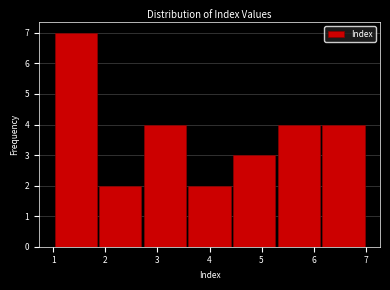

Reading left to right, list every bar in this chart as the range it spans on the x-axis followed by its height. Neither the bar edges nor the heights are printed on the chart, so give them approximately, as read against the axes.

1.0 to 1.9: 7
1.9 to 2.7: 2
2.7 to 3.6: 4
3.6 to 4.4: 2
4.4 to 5.3: 3
5.3 to 6.1: 4
6.1 to 7.0: 4